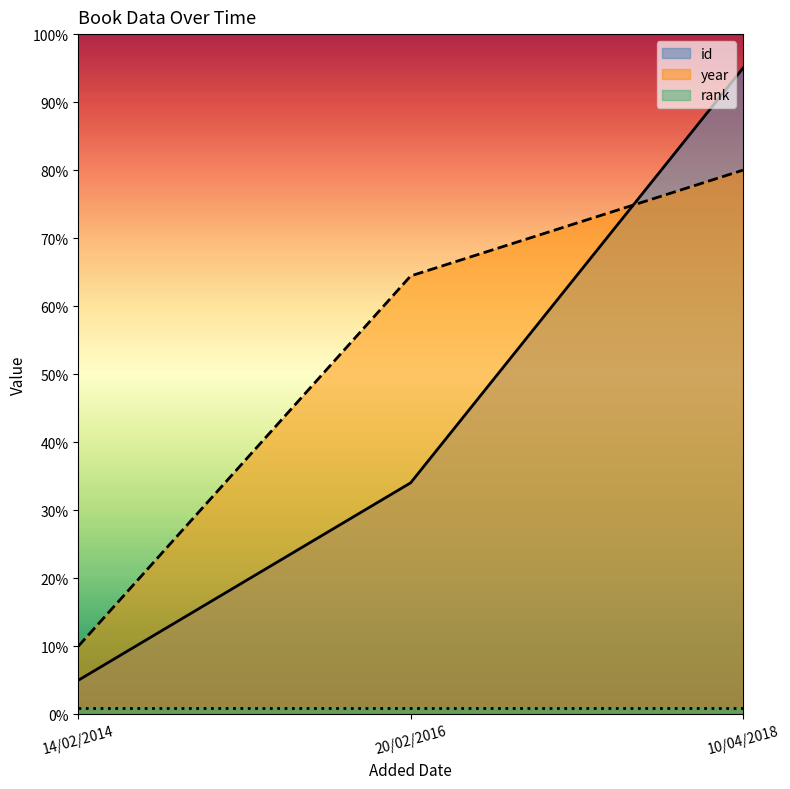

List the labels in order of year value, smallest first.

14/02/2014, 20/02/2016, 10/04/2018